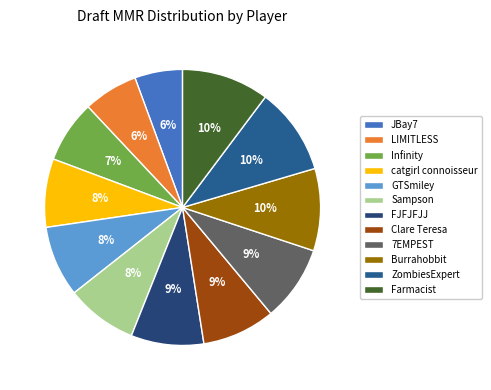

Is there a majority slice in this chart?

No